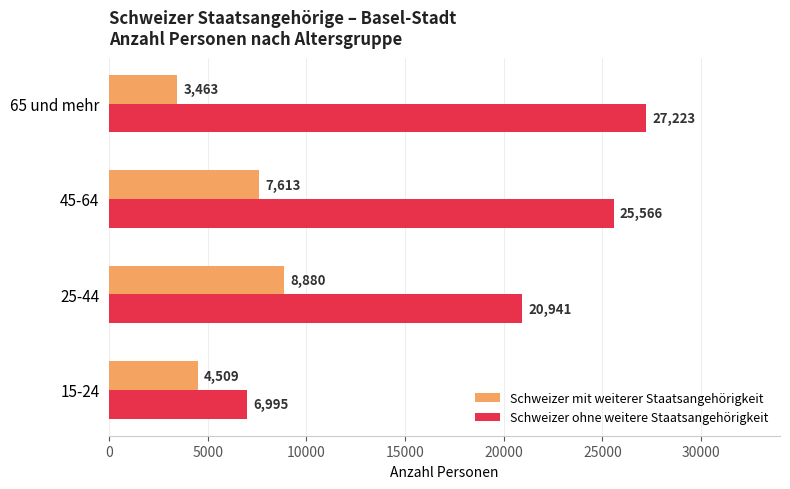

What is the spread (max minus min) of values at 15-24?

2486.0